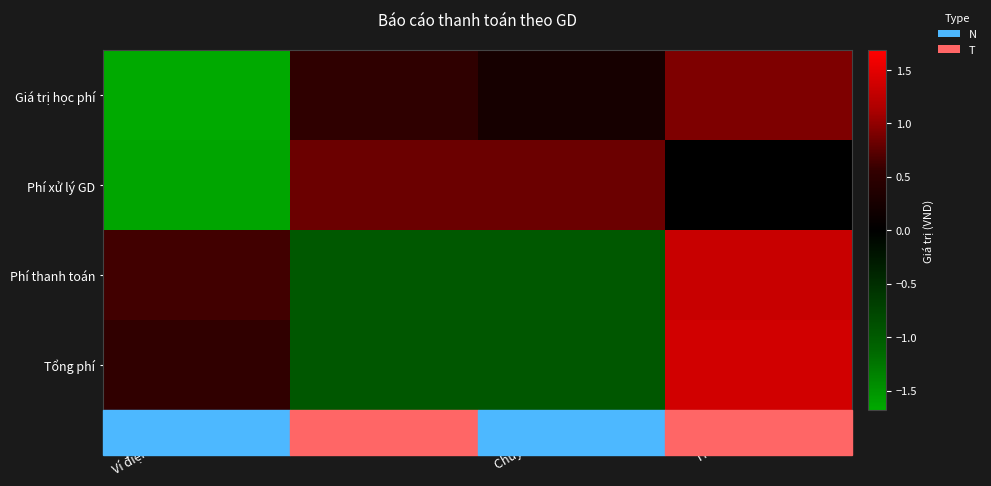

At Thẻ ATM, list the series in order from smallest to largest.

Phí thanh toán, Tổng phí, Giá trị học phí, Phí xử lý GD